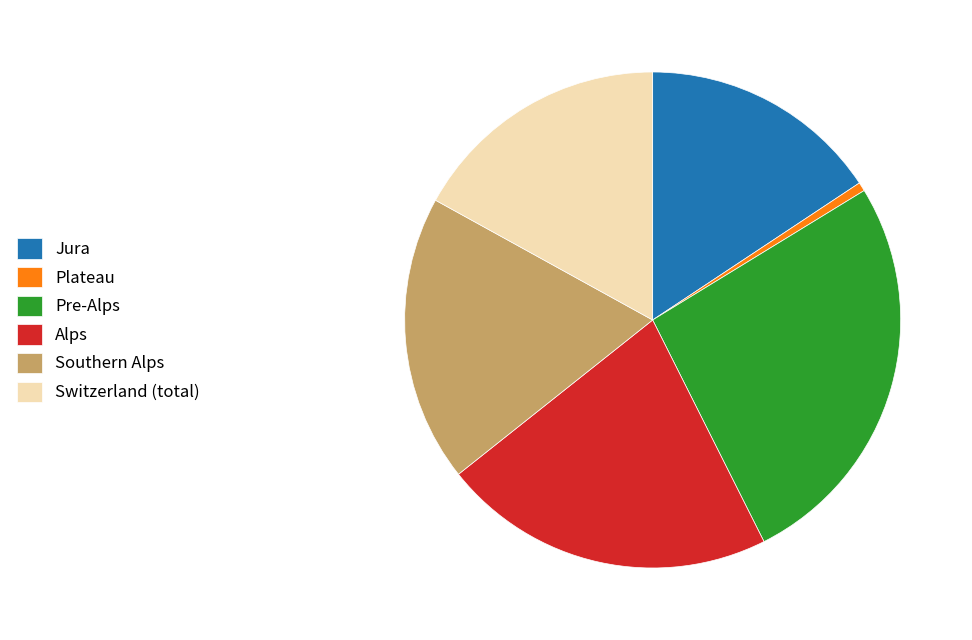

Between Jura and Southern Alps, which is larger?

Southern Alps